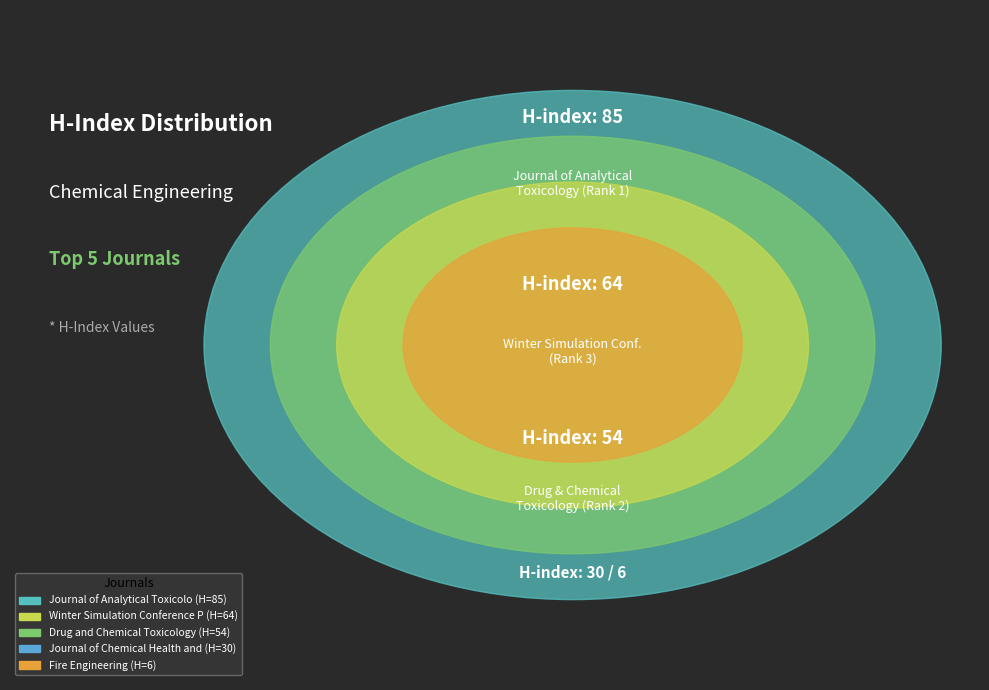

To the nearest percent, what percentage of the pie is Journal of Chemical Health and Safety?

13%